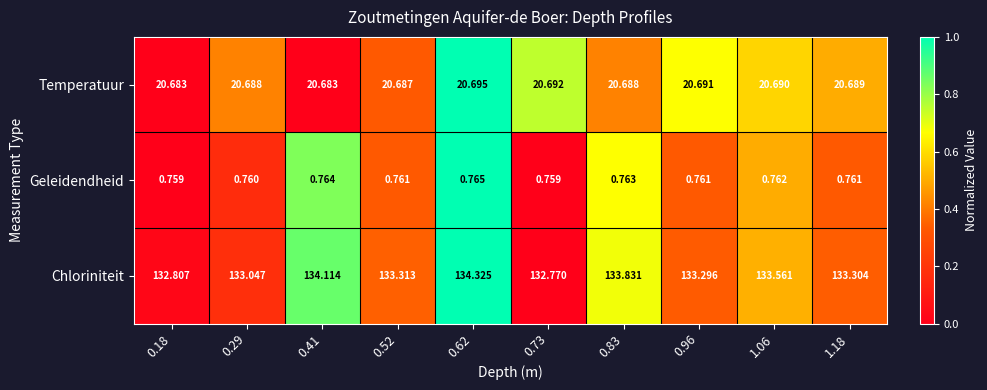

Which series has the largest range (max minus min)?

Chloriniteit